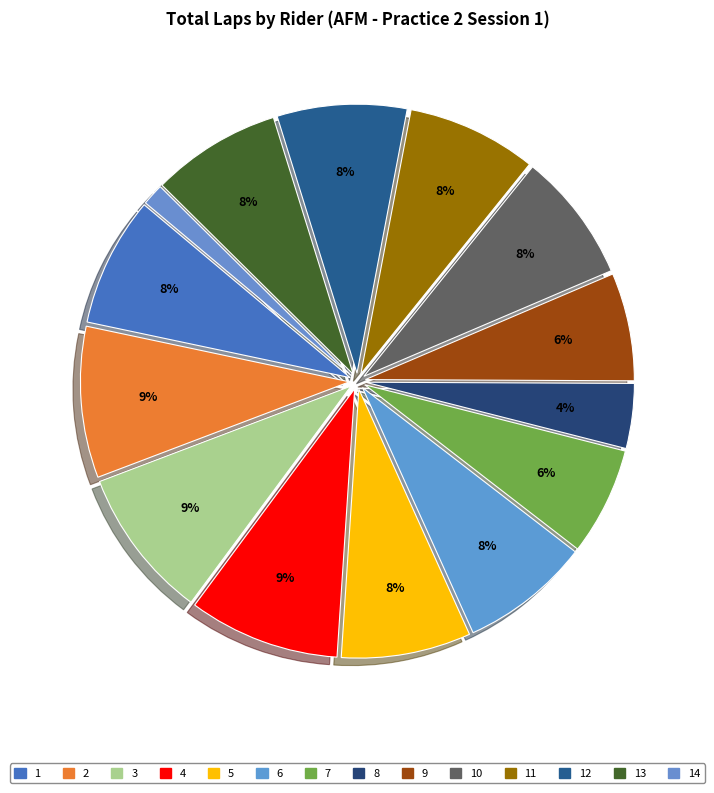

How many segments does this pie chart have?

14